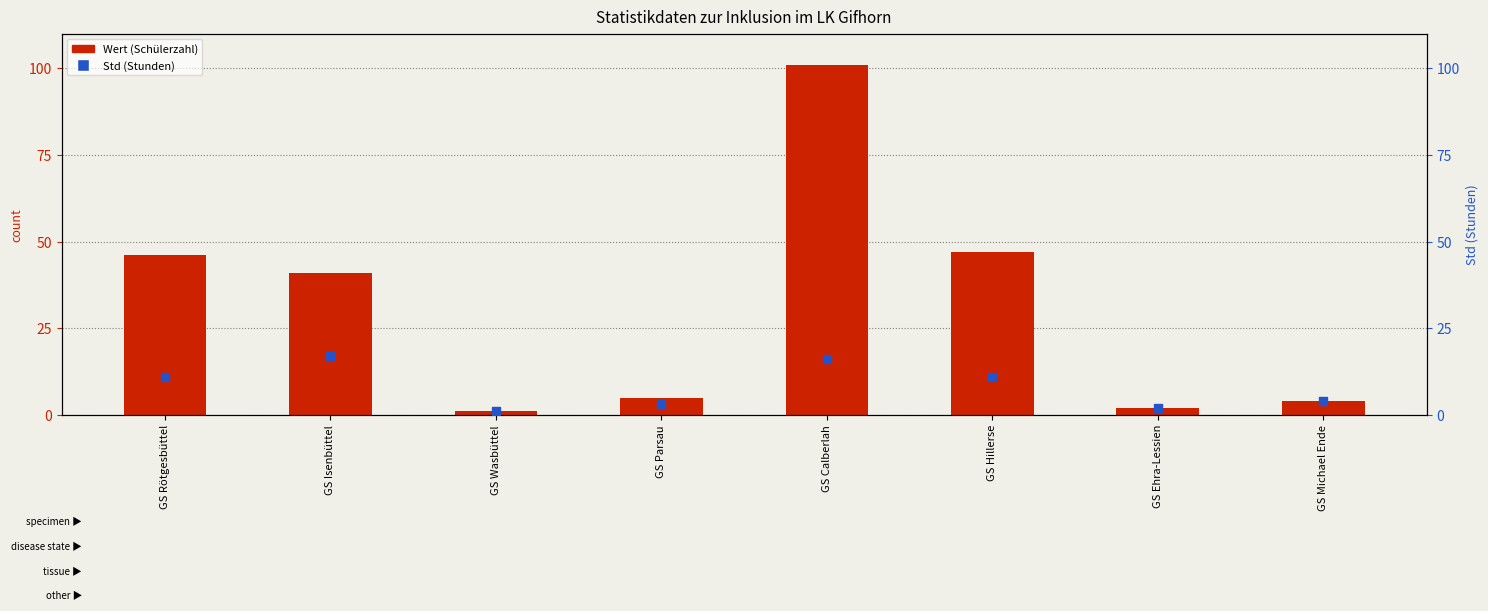

Which series has the largest Y range (max minus min)?

Wert (Schülerzahl)